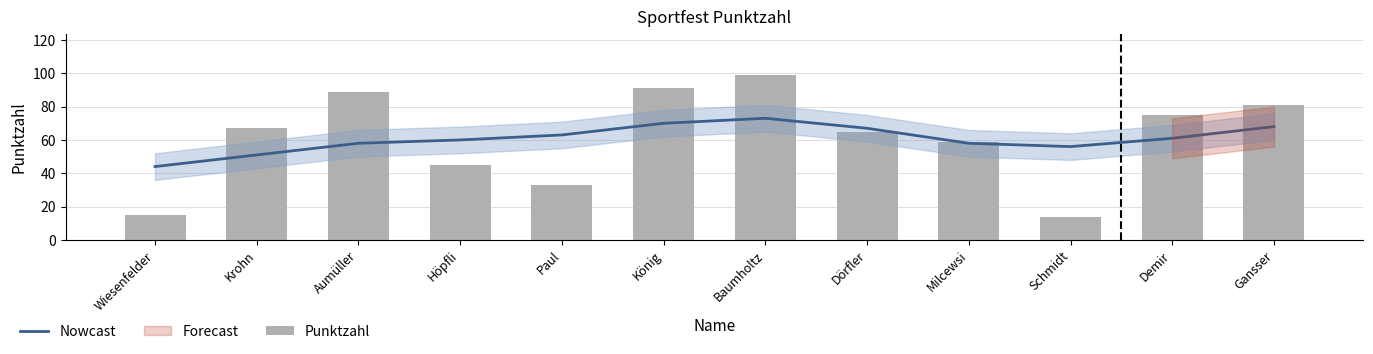

What is the total value across all series at Milcewsi?

117